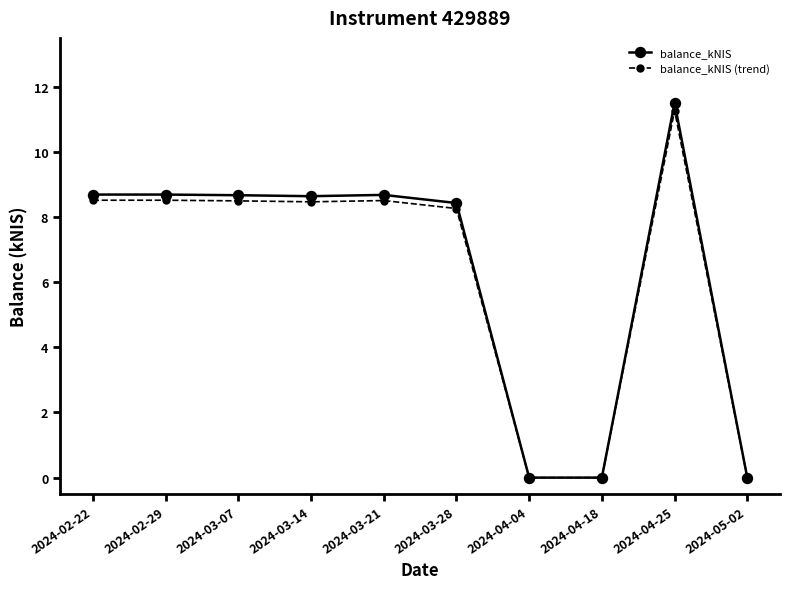

At how many categories does at least one series exceed 6?

7